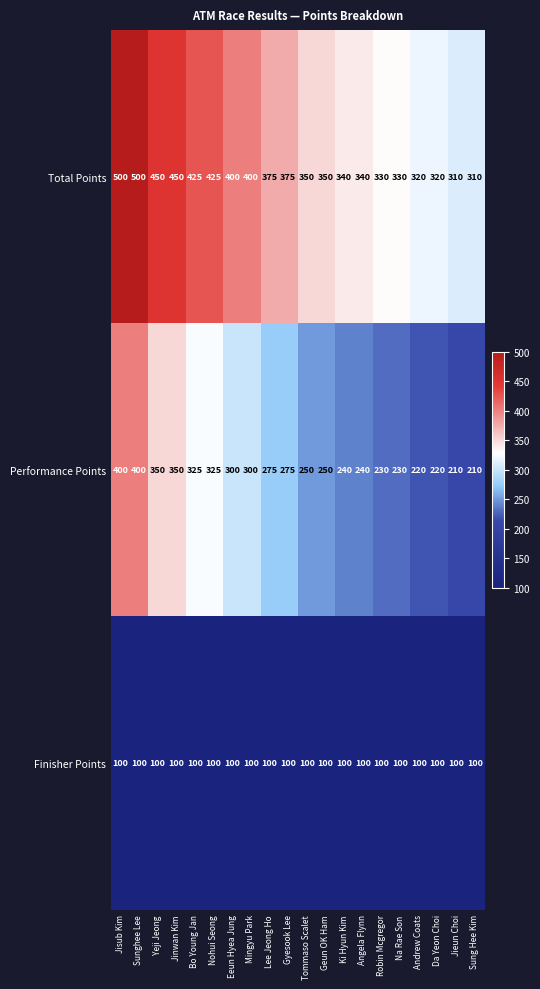

What is the difference between the highest and lowest values at Robin Mcgregor?

230